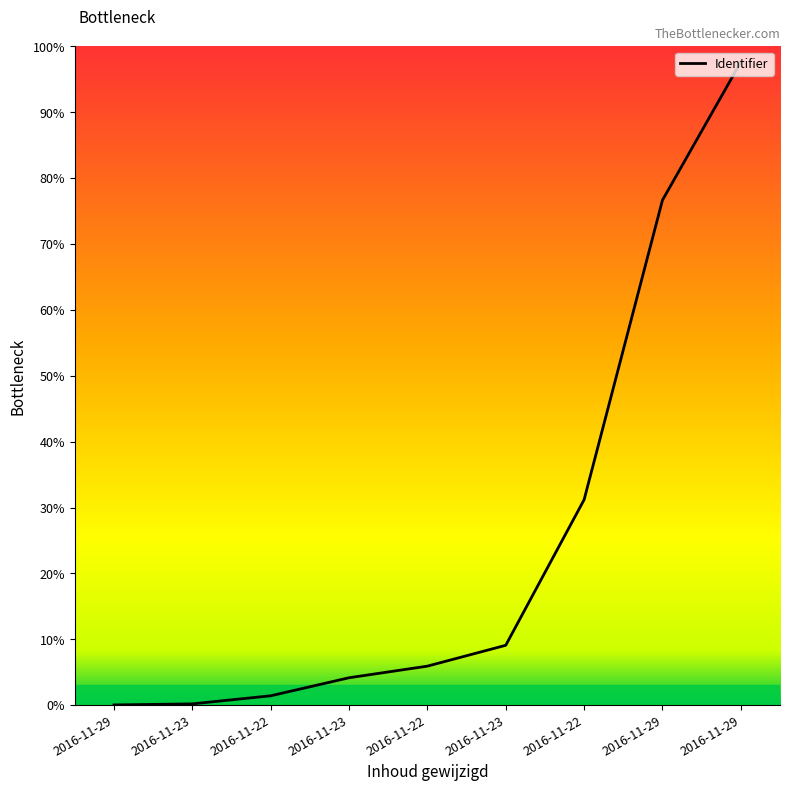

How many distinct data groups are displayed?

1